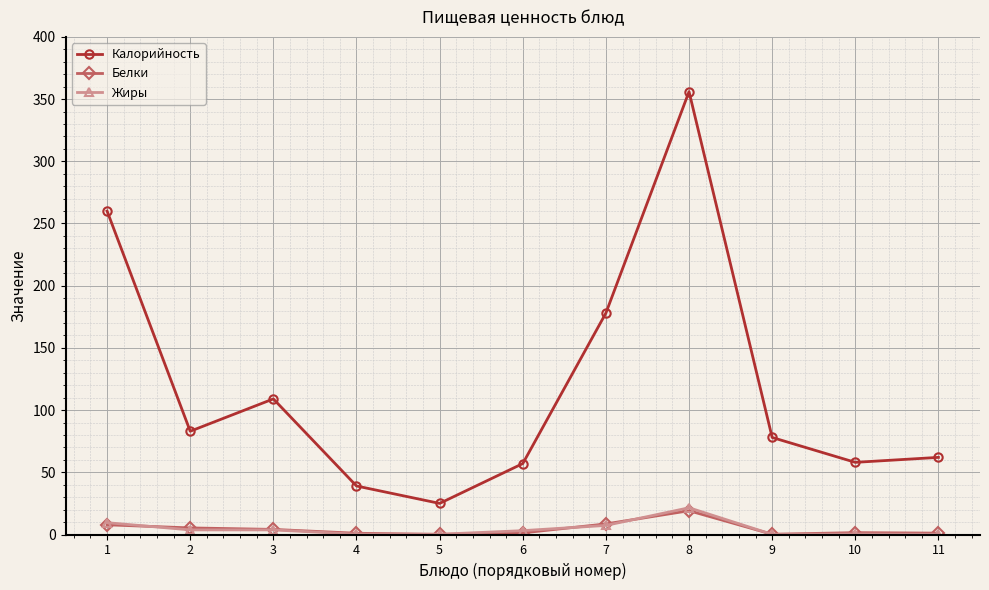

Read the Белки value at 8.

19.1